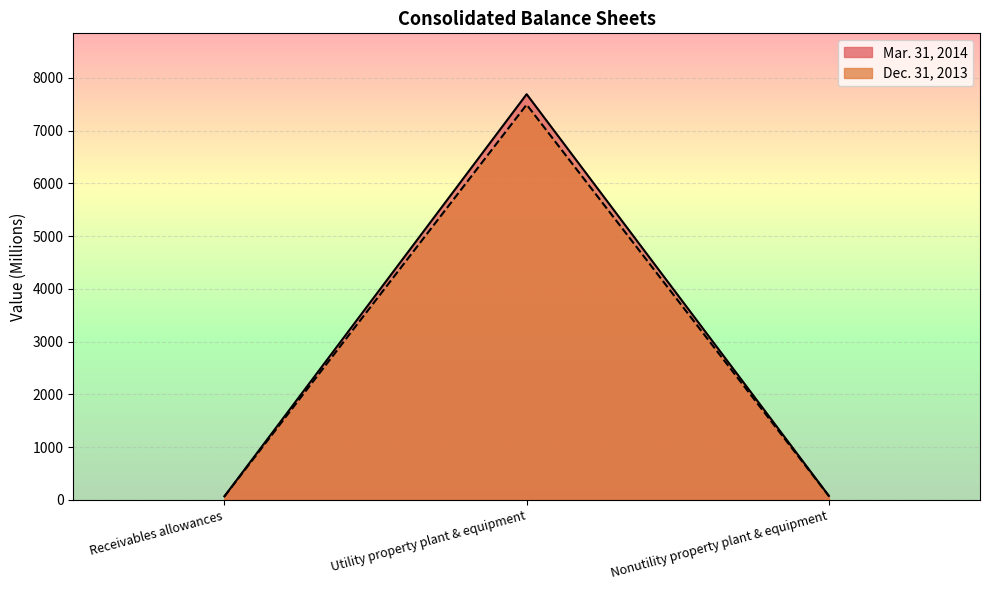

Rank the categories by Dec. 31, 2013 value from lowest to highest.

Receivables allowances, Nonutility property plant & equipment, Utility property plant & equipment